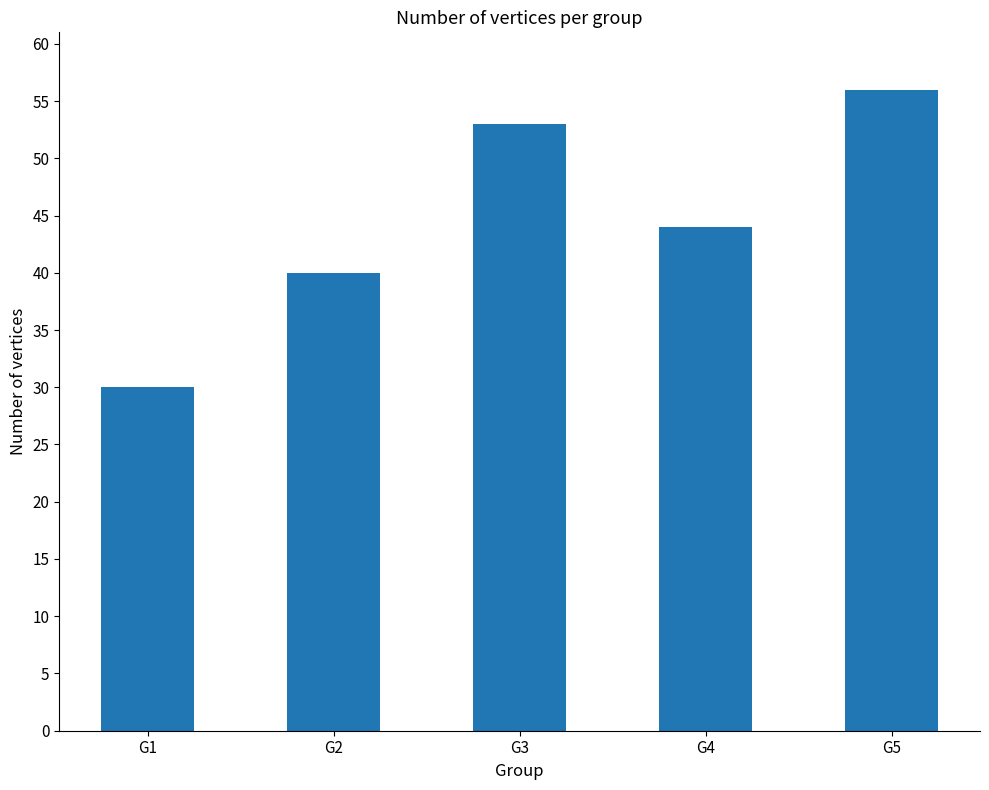

What is the difference between the maximum and second lowest values?

16